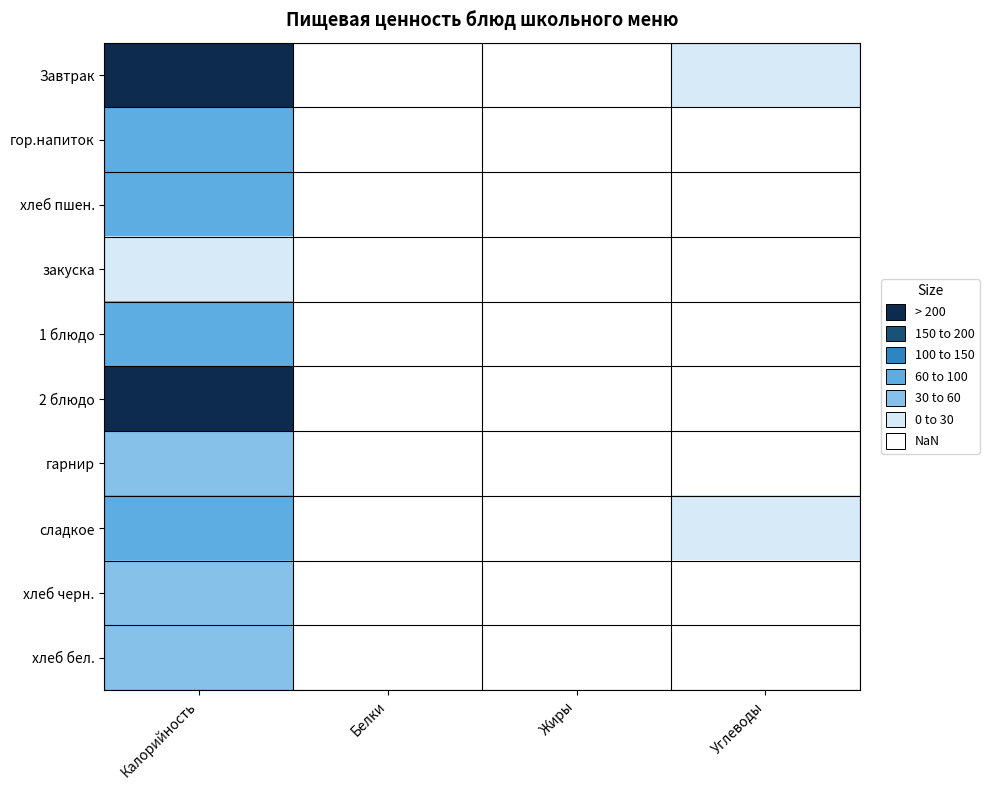

Rank the series at Белки from highest to lowest value.

2 блюдо, Завтрак, хлеб пшен., гор.напиток, хлеб бел., гарнир, хлеб черн., 1 блюдо, закуска, сладкое